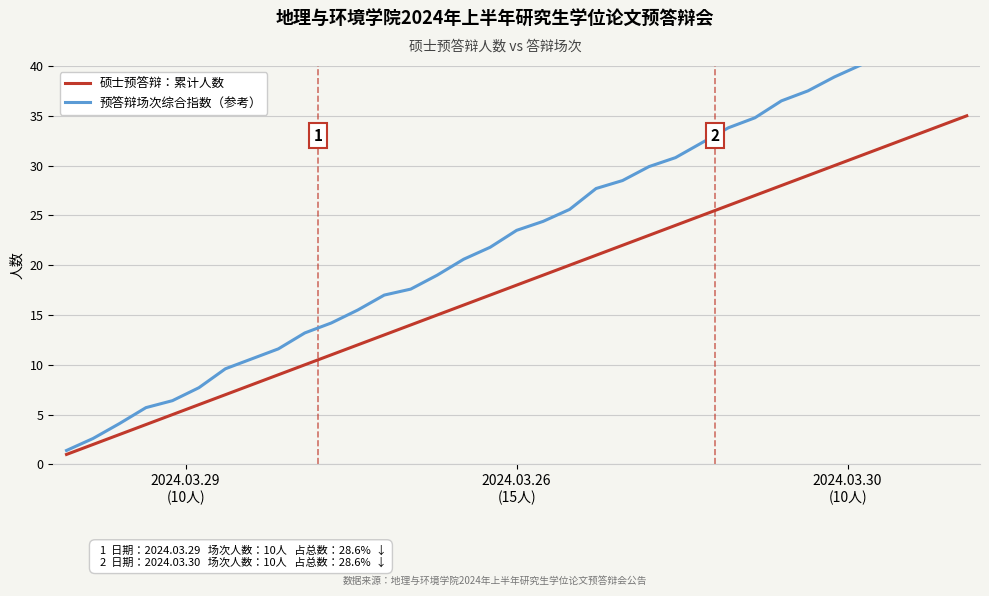

Which label corresponds to the smallest value in the chart?

2024.03.29
(10人)